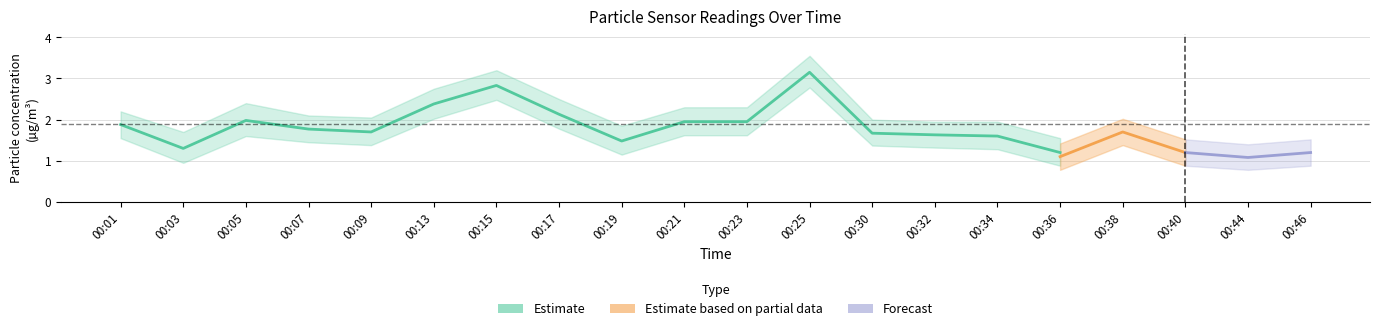

What is the minimum value for SDS_P2_upper?

1.4